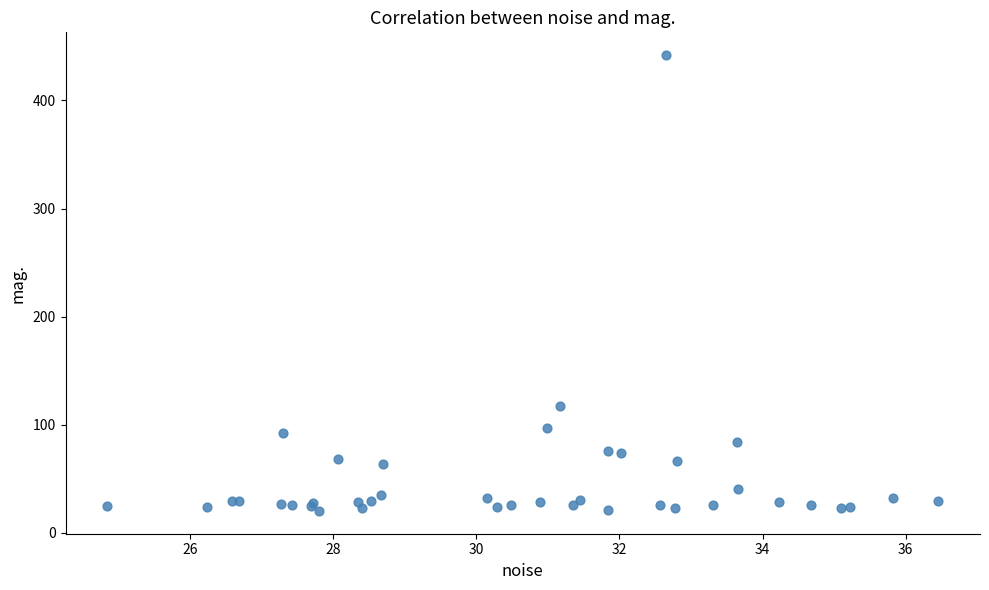

What Y value in the scatter plot is closest to 231?

117.2